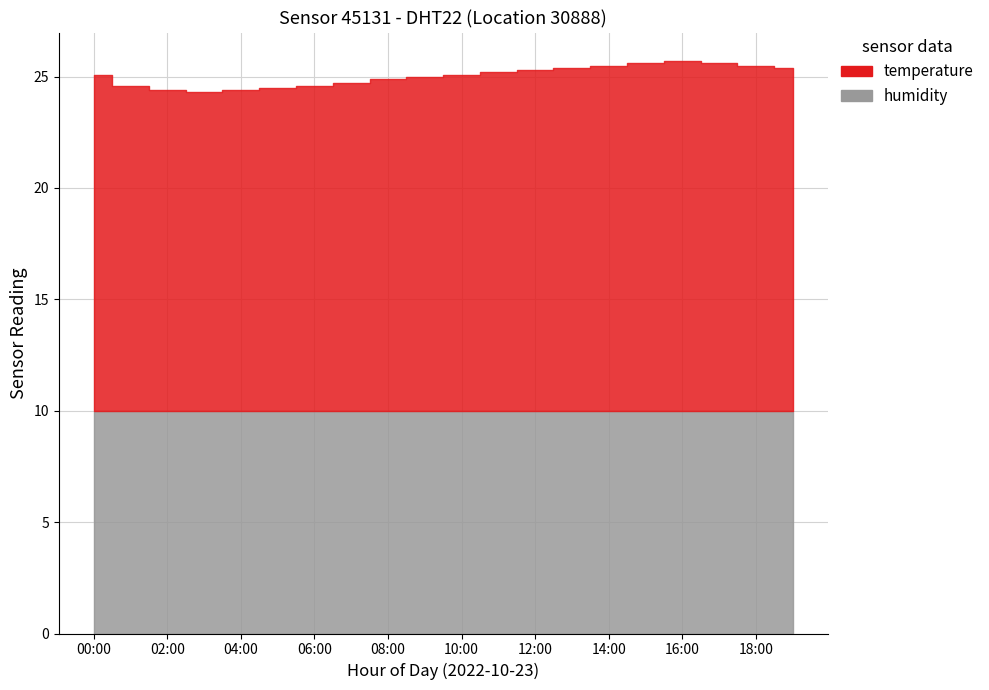

Which has a higher value, 00:00 or 04:00?

00:00